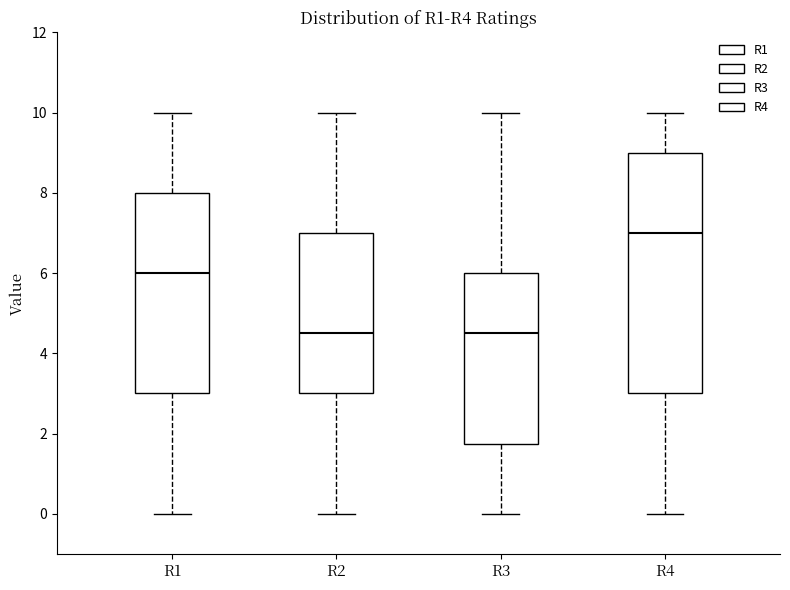

Reading left to right, read every box against the y-axis: the position of its median line, the range the box covers, and the ends of its whiskers. The values are not printed on the chart, so give them approximately, as read against the axis.

R1: median 6.0, box 3.0 to 8.0, whiskers 0.0 to 10.0
R2: median 4.6, box 3.0 to 7.0, whiskers 0.0 to 10.0
R3: median 4.6, box 1.8 to 6.0, whiskers 0.0 to 10.0
R4: median 7.0, box 3.0 to 9.0, whiskers 0.0 to 10.0